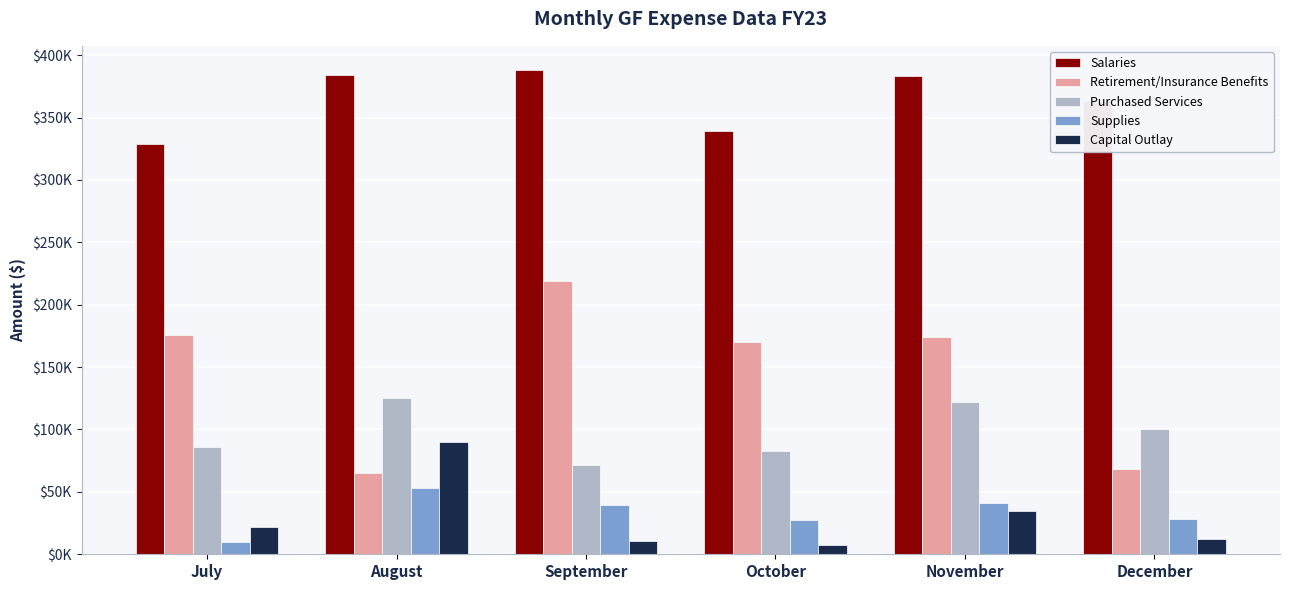

Between September and July, which is larger?

September